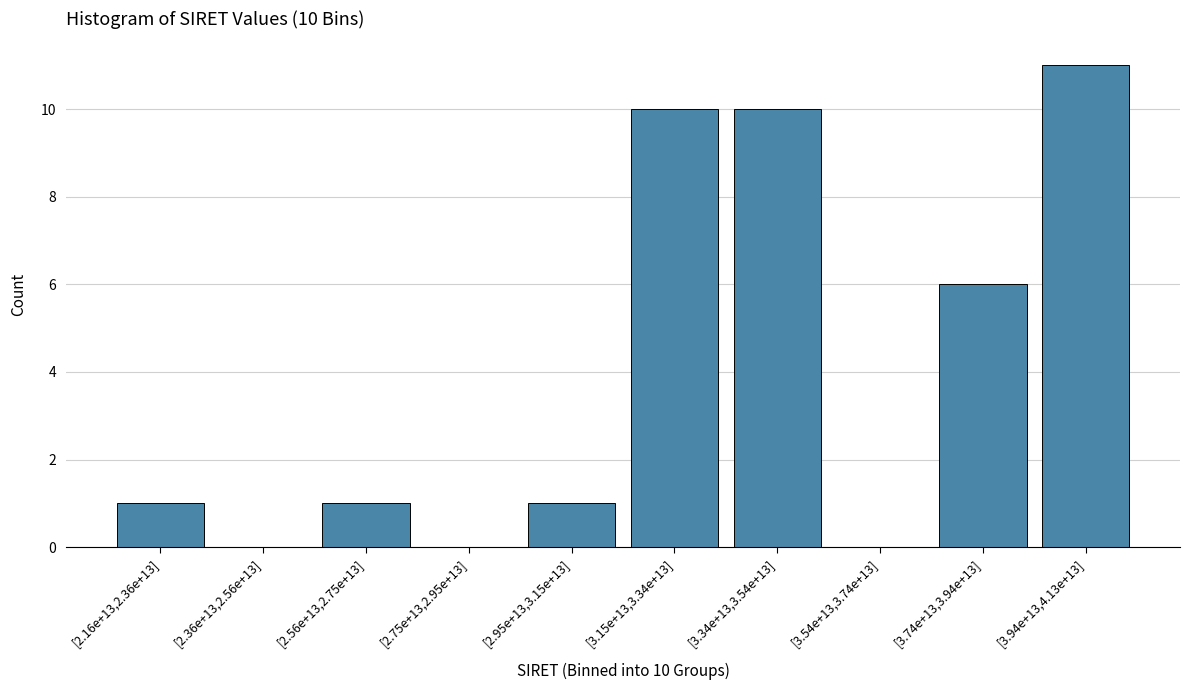

Reading right to left, extract all data points from this chart.

[3.94e+13,4.13e+13]=11	[3.74e+13,3.94e+13]=6	[3.54e+13,3.74e+13]=0	[3.34e+13,3.54e+13]=10	[3.15e+13,3.34e+13]=10	[2.95e+13,3.15e+13]=1	[2.75e+13,2.95e+13]=0	[2.56e+13,2.75e+13]=1	[2.36e+13,2.56e+13]=0	[2.16e+13,2.36e+13]=1